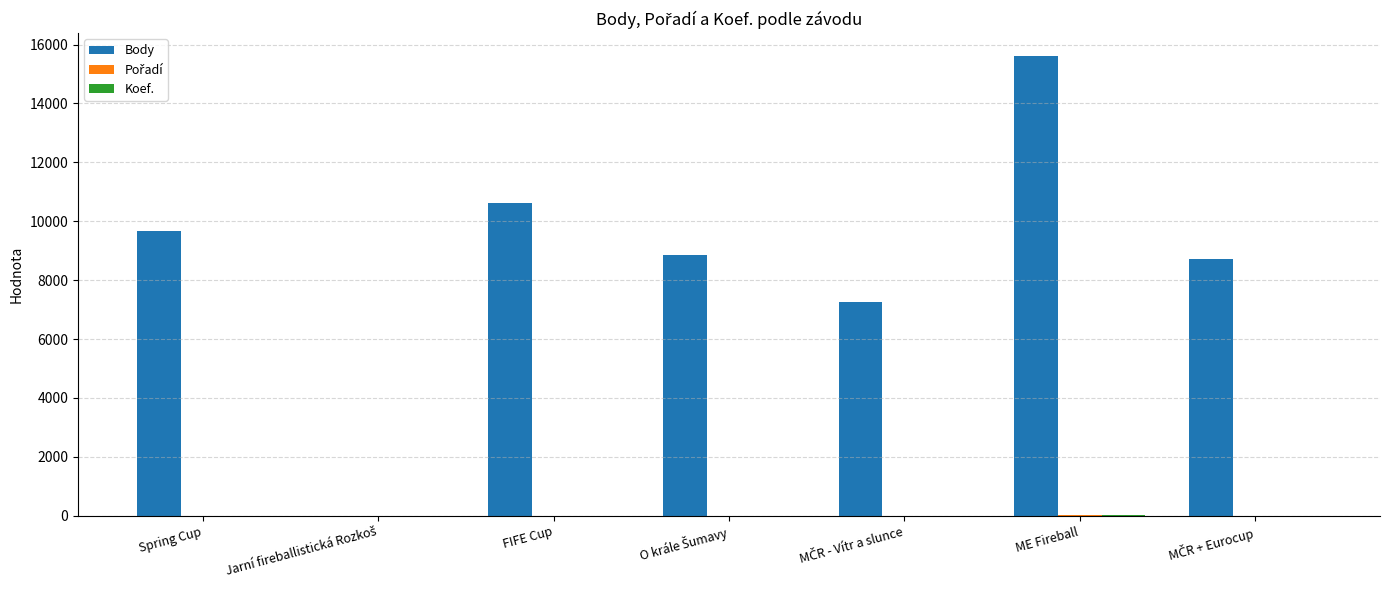

Which series has the largest range (max minus min)?

Body